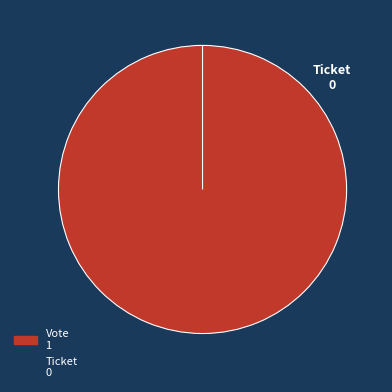

Is it true that Ticket is 8% of the pie?

False